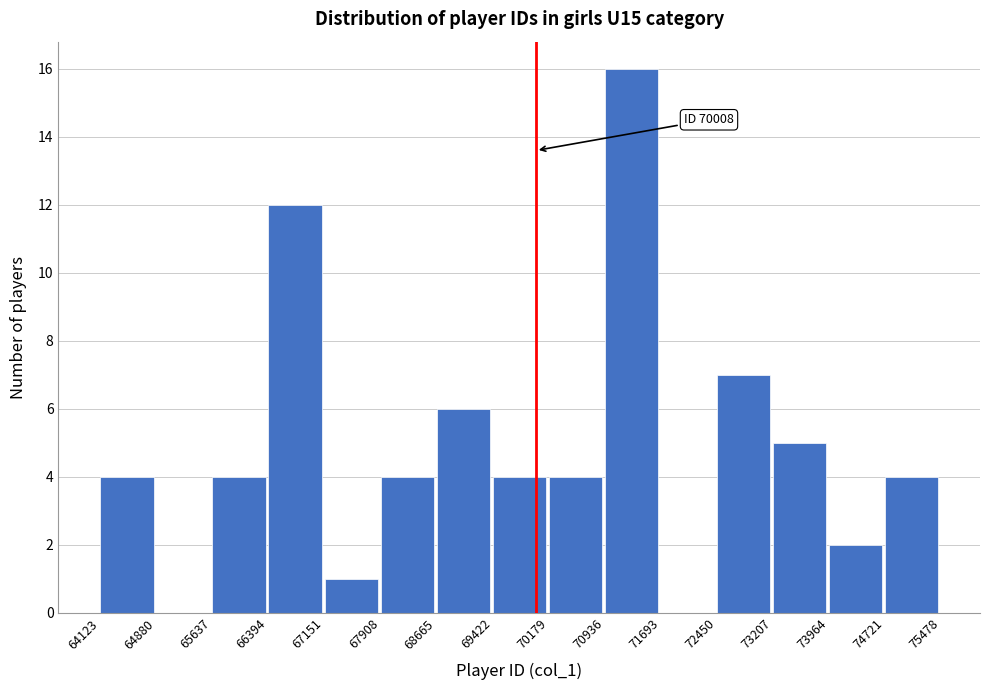

Which range on the x-axis has the tallest bar?

70936 to 71693